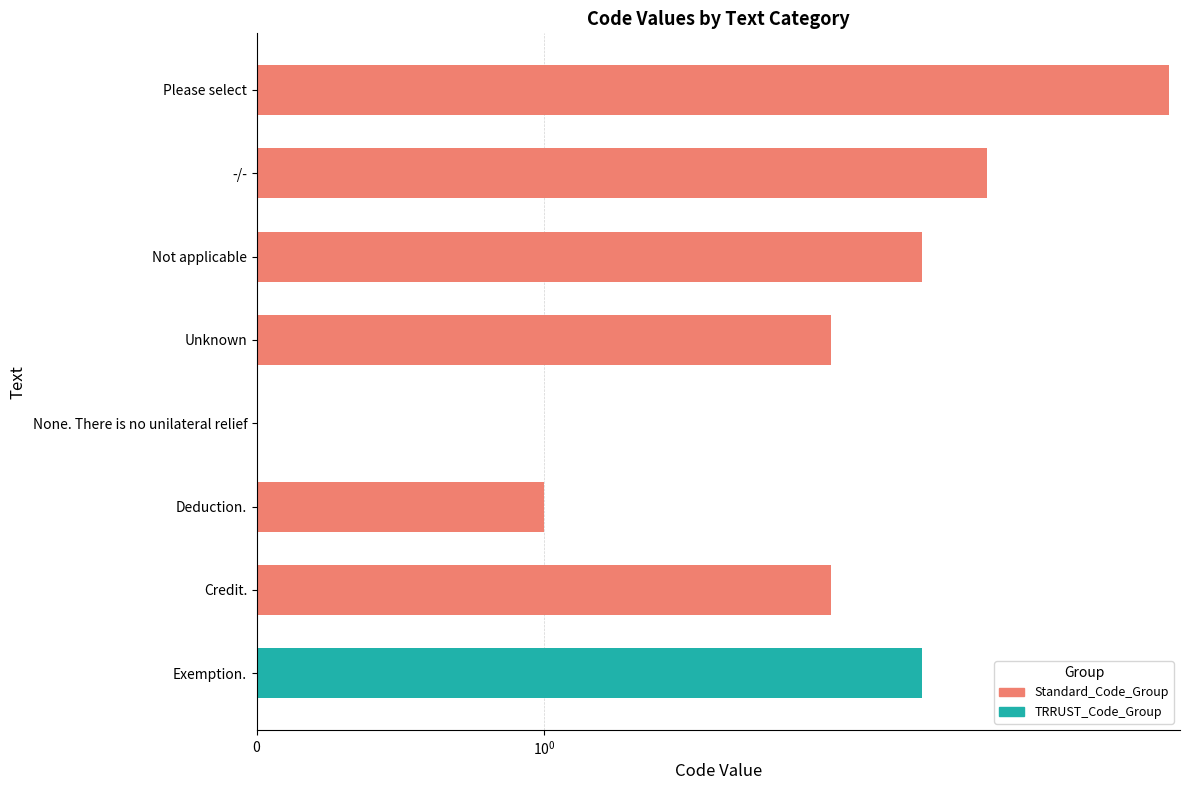

What is the label of the 1st bar from the left?

Please select